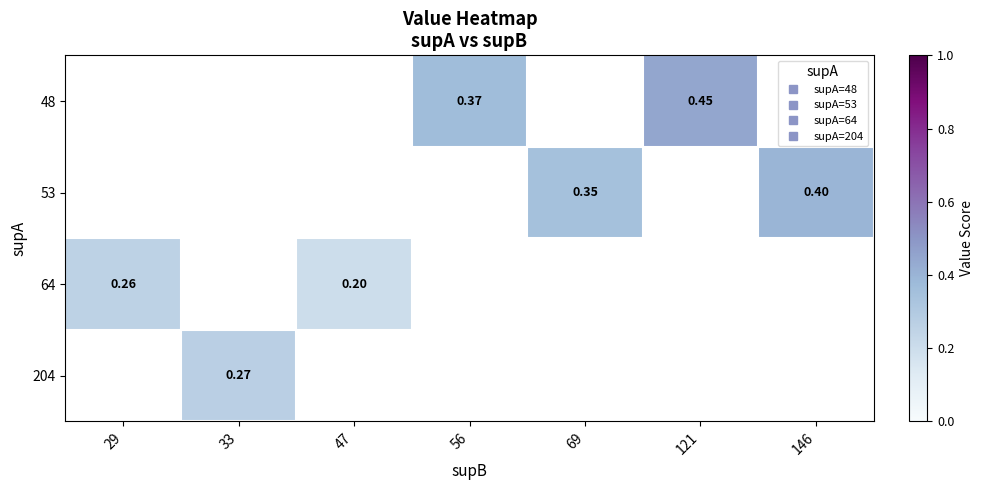

What is the maximum value for 64?

0.3